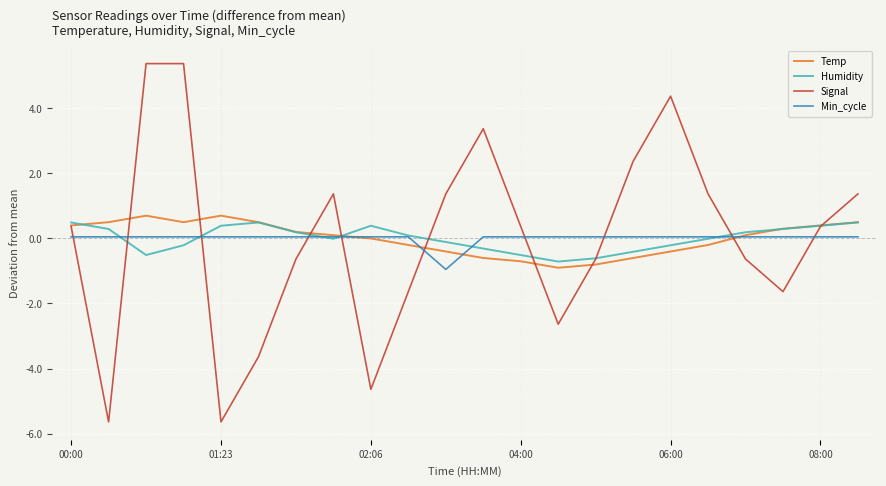

Which series has the largest range (max minus min)?

Signal